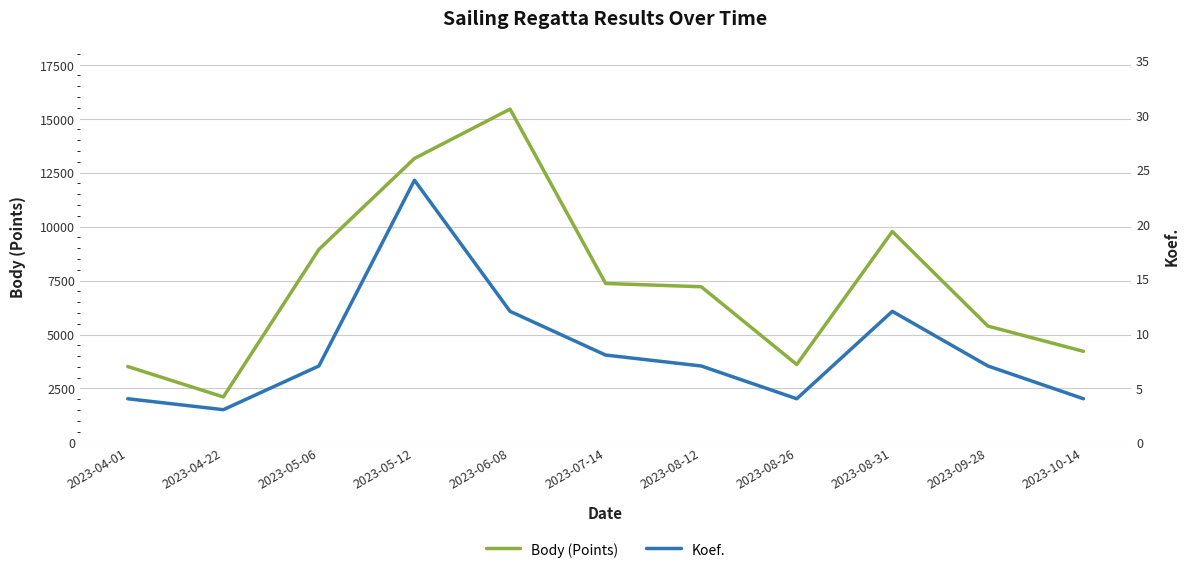

Is it true that Body (Points) equals 13477 at 2023-05-06?

False